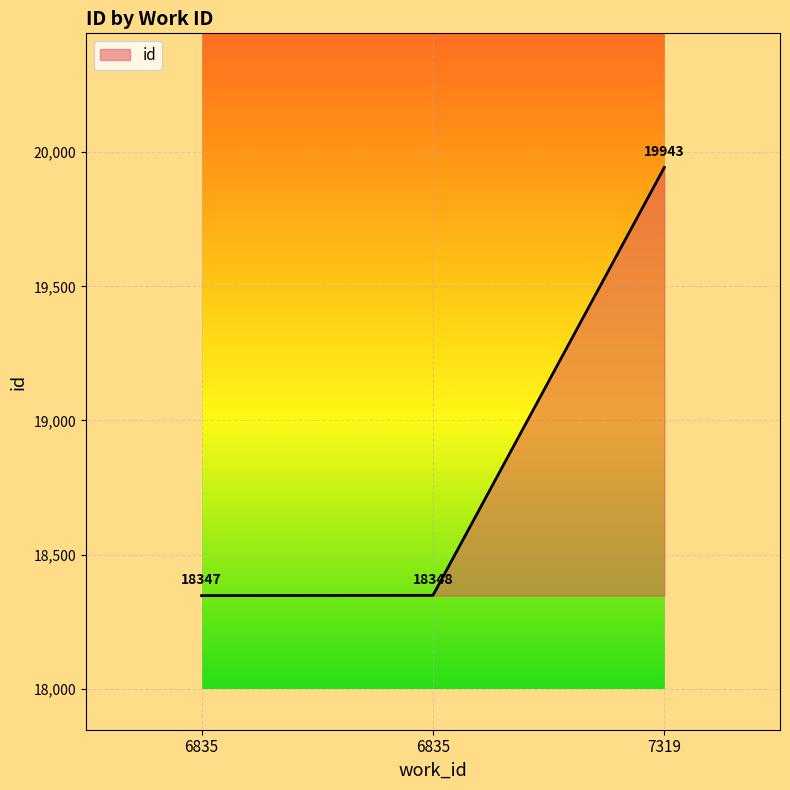

Count the number of categories in the chart.

3